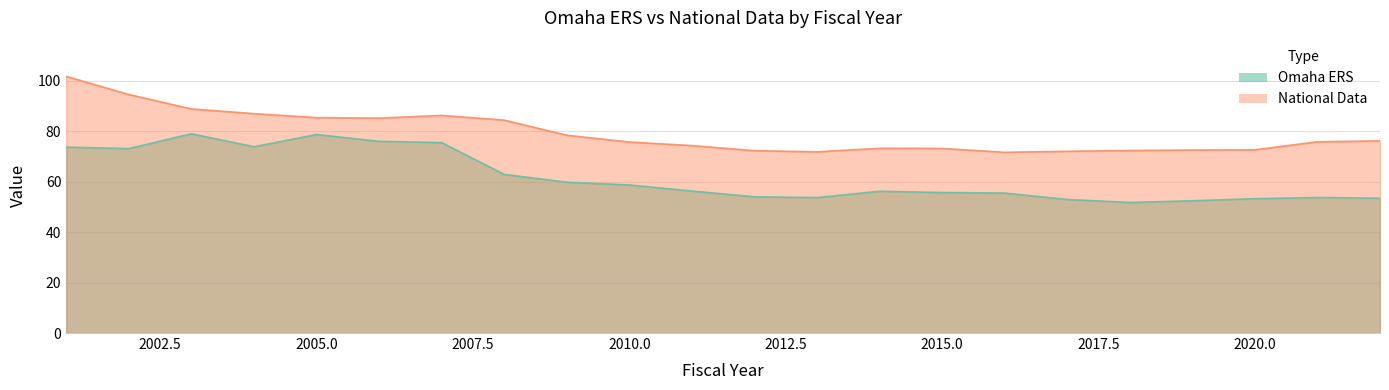

At which label does Omaha ERS first exceed 56?

2001